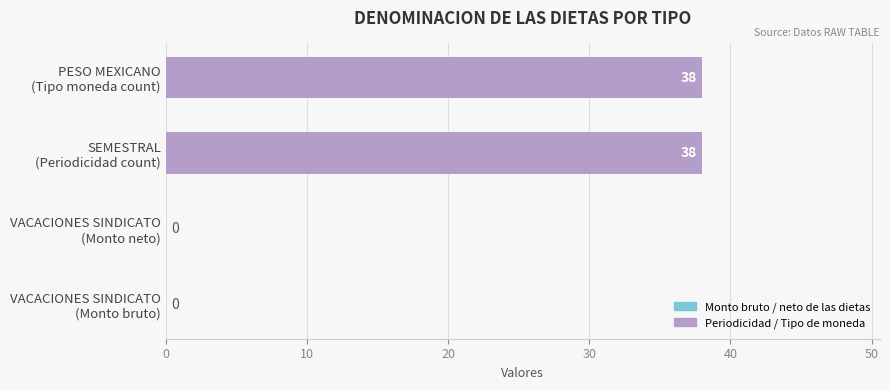

How many values are between 0 and 38?

4